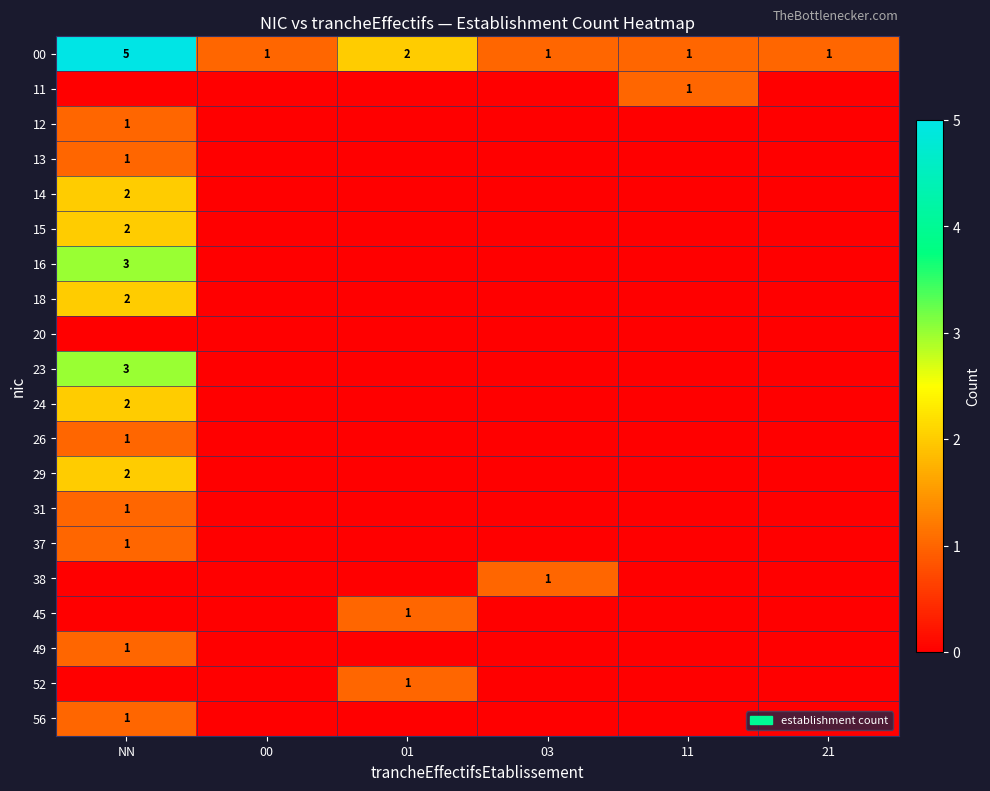

The value of 16 at NN is 3. True or false?

True